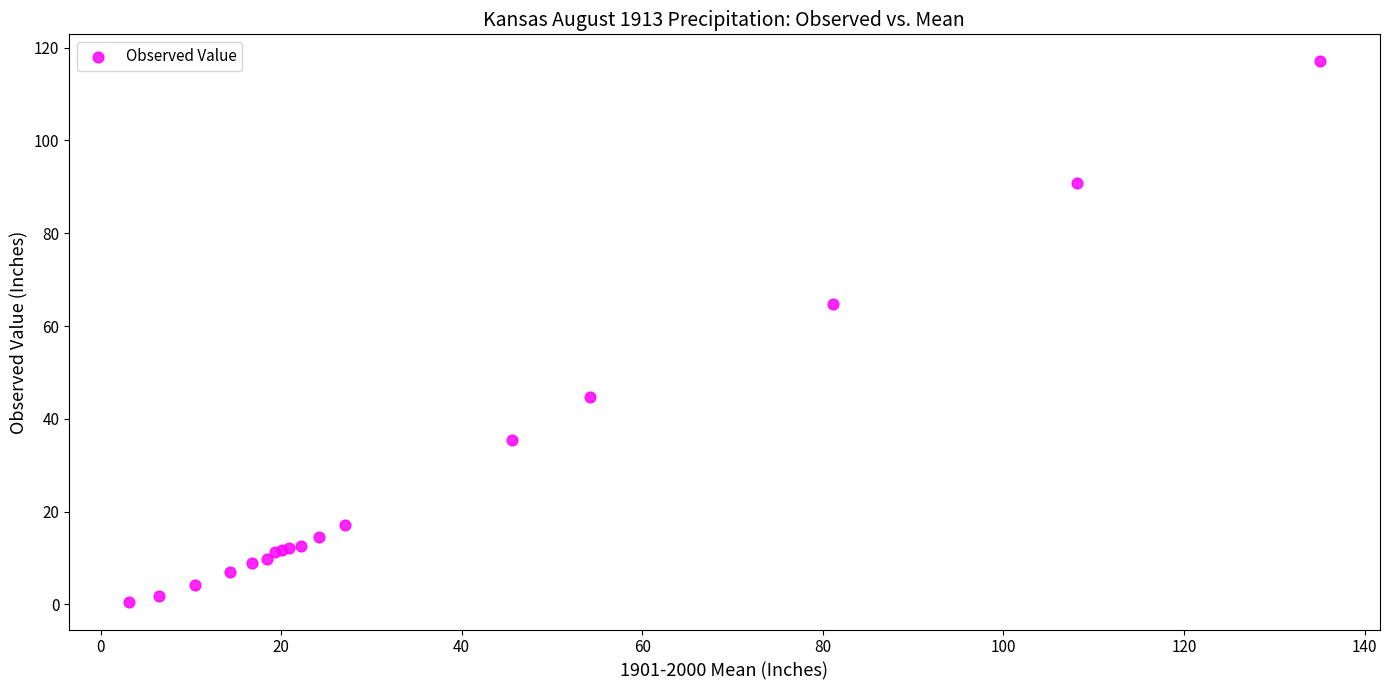

What Y value in the scatter plot is closest to 58?

64.8